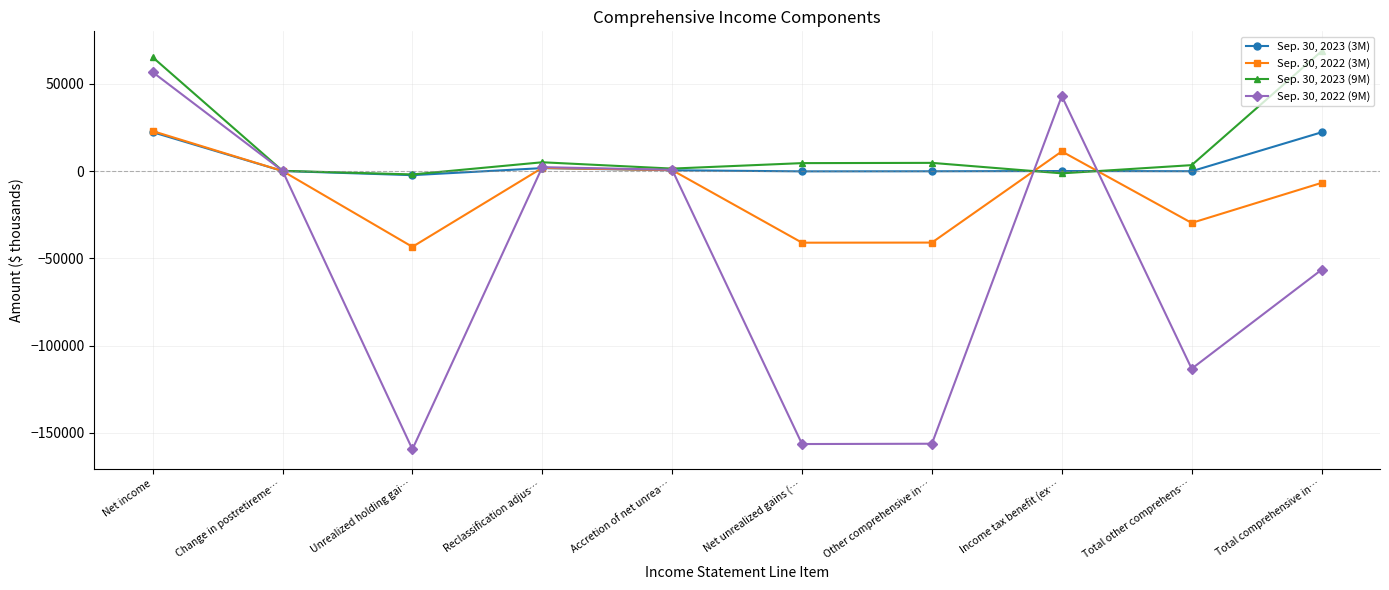

Which series has the largest total across all categories?

Sep. 30, 2023 (9M)